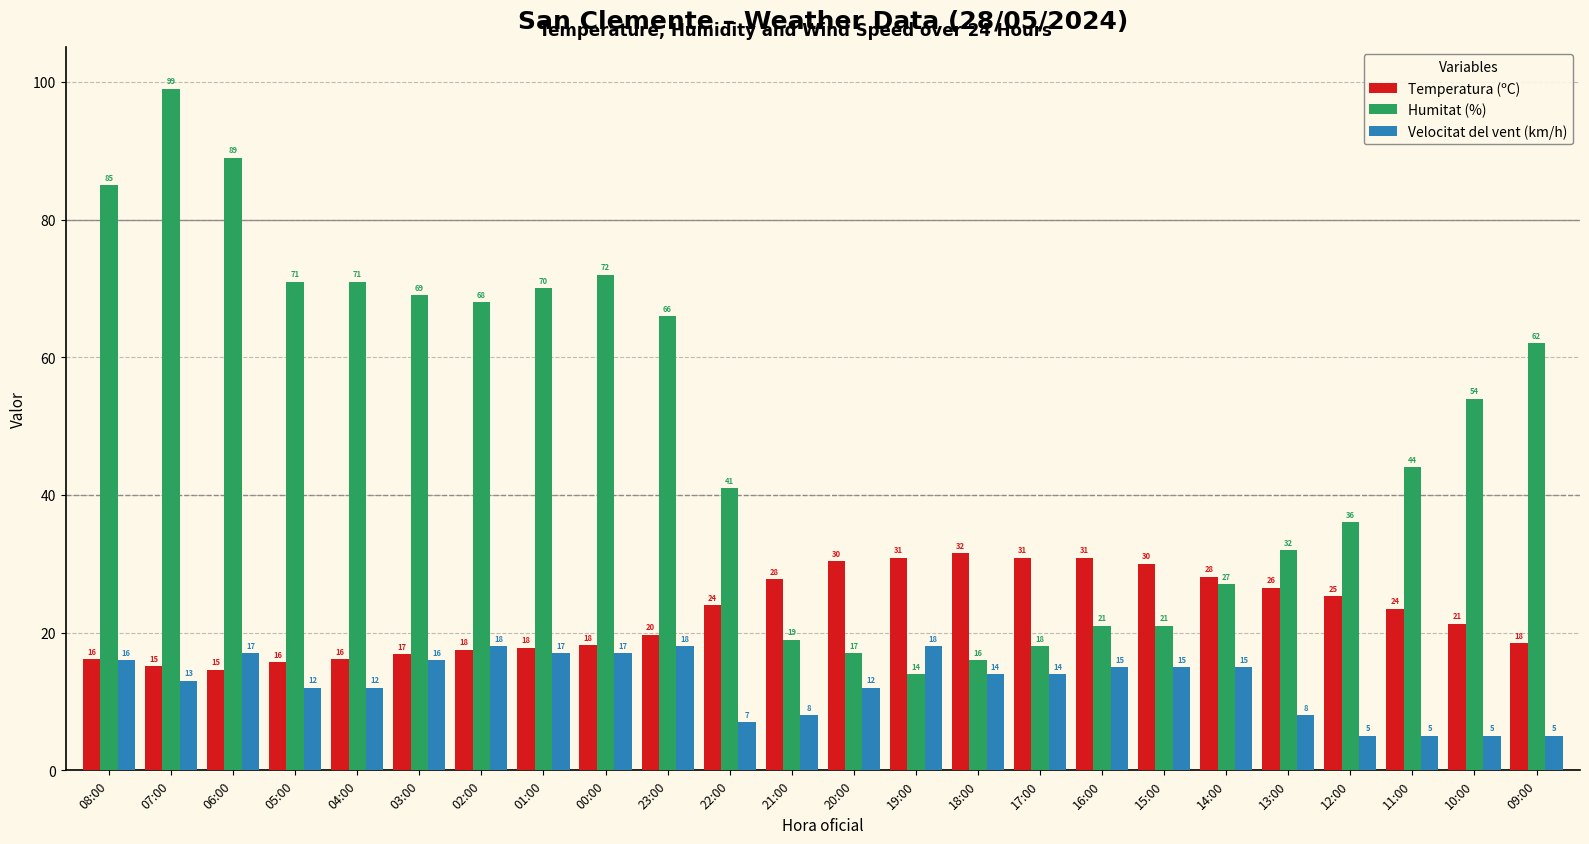

The value of Humitat (%) at 06:00 is 29.2. True or false?

False